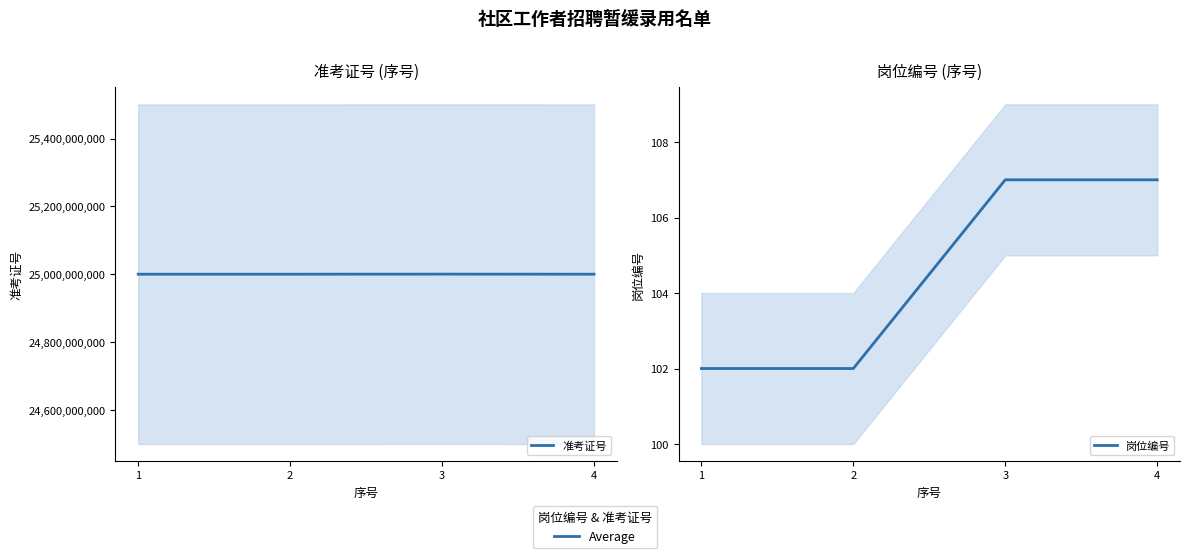

What is the greatest value displayed?

25000807247